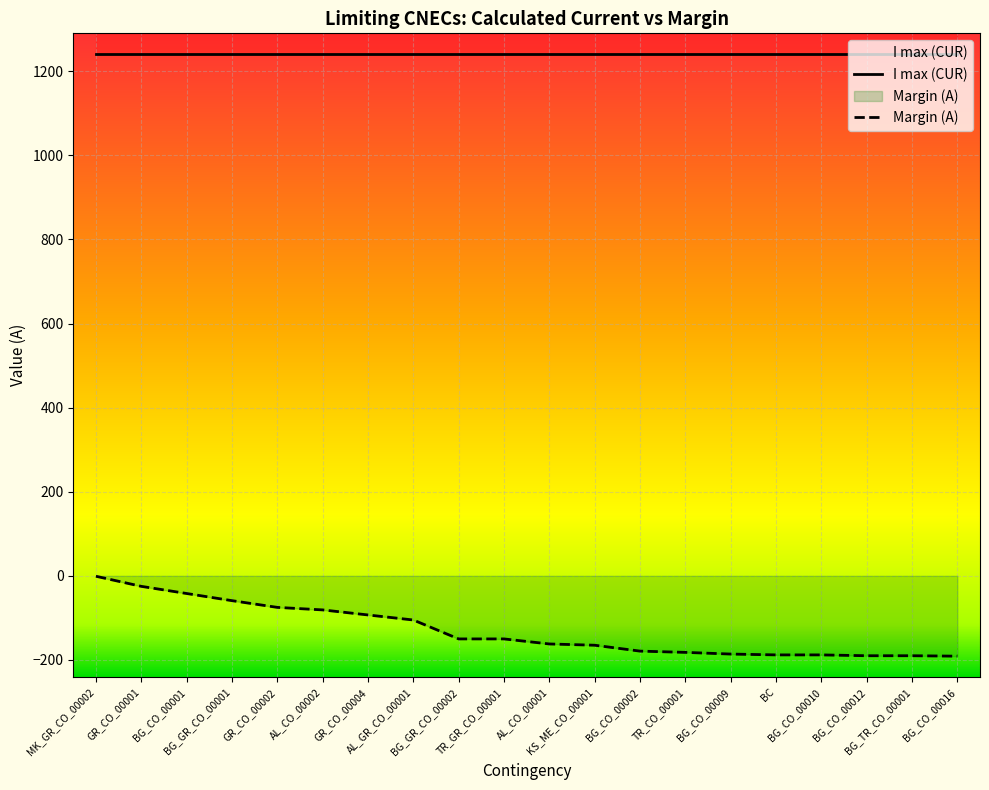

List the labels in order of value, smallest first.

BG_CO_00016, BG_CO_00012, BG_TR_CO_00001, BC, BG_CO_00010, BG_CO_00009, TR_CO_00001, BG_CO_00002, KS_ME_CO_00001, AL_CO_00001, BG_GR_CO_00002, TR_GR_CO_00001, AL_GR_CO_00001, GR_CO_00004, AL_CO_00002, GR_CO_00002, BG_GR_CO_00001, BG_CO_00001, GR_CO_00001, MK_GR_CO_00002